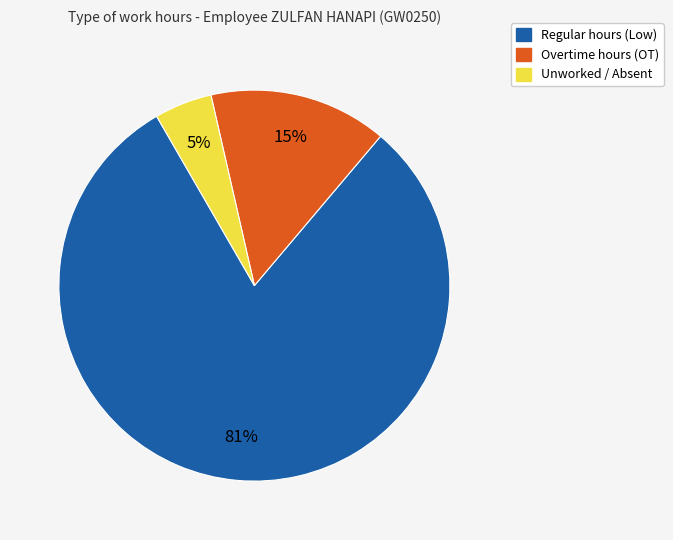

Is there a majority slice in this chart?

Yes